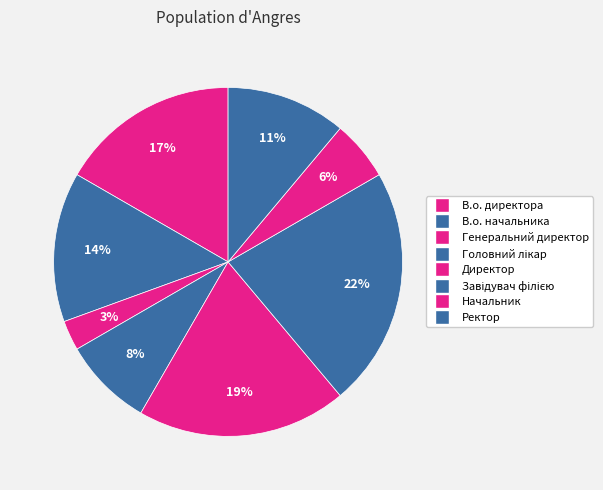

To the nearest percent, what is the difference between the largest and smallest slice percentages?

19%